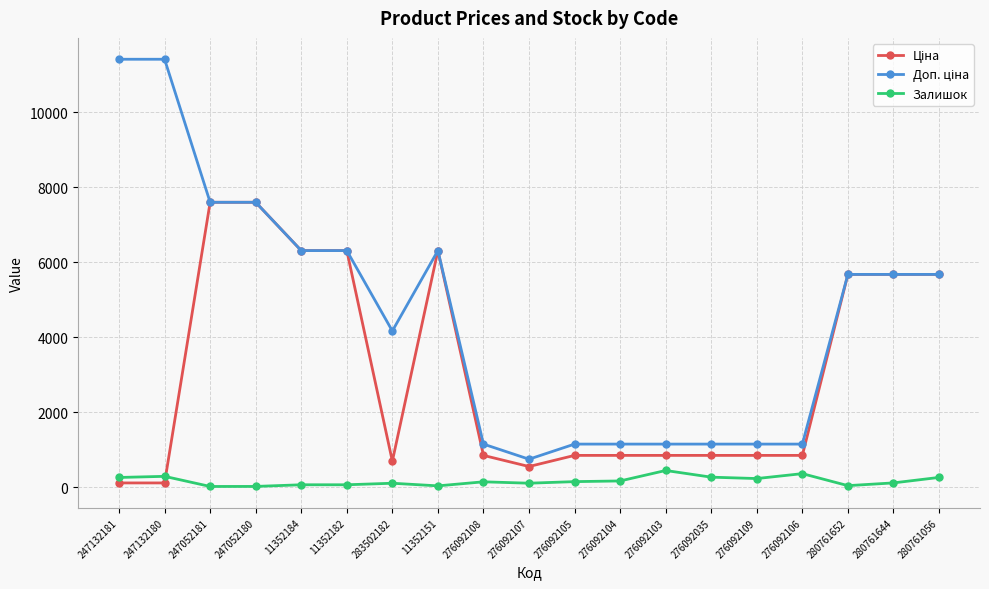

True or false: Залишок has more than 1 points higher than both neighbors.

True